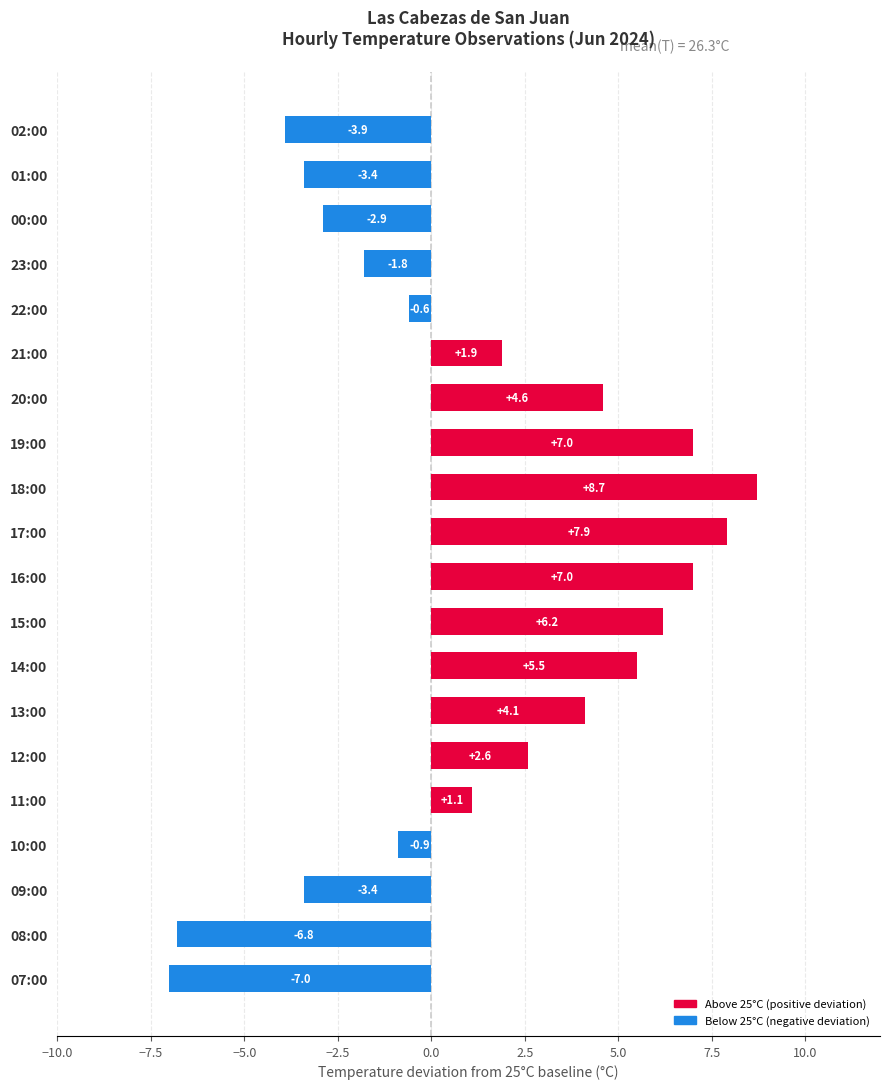

The value at 09:00 is -1.2. True or false?

False